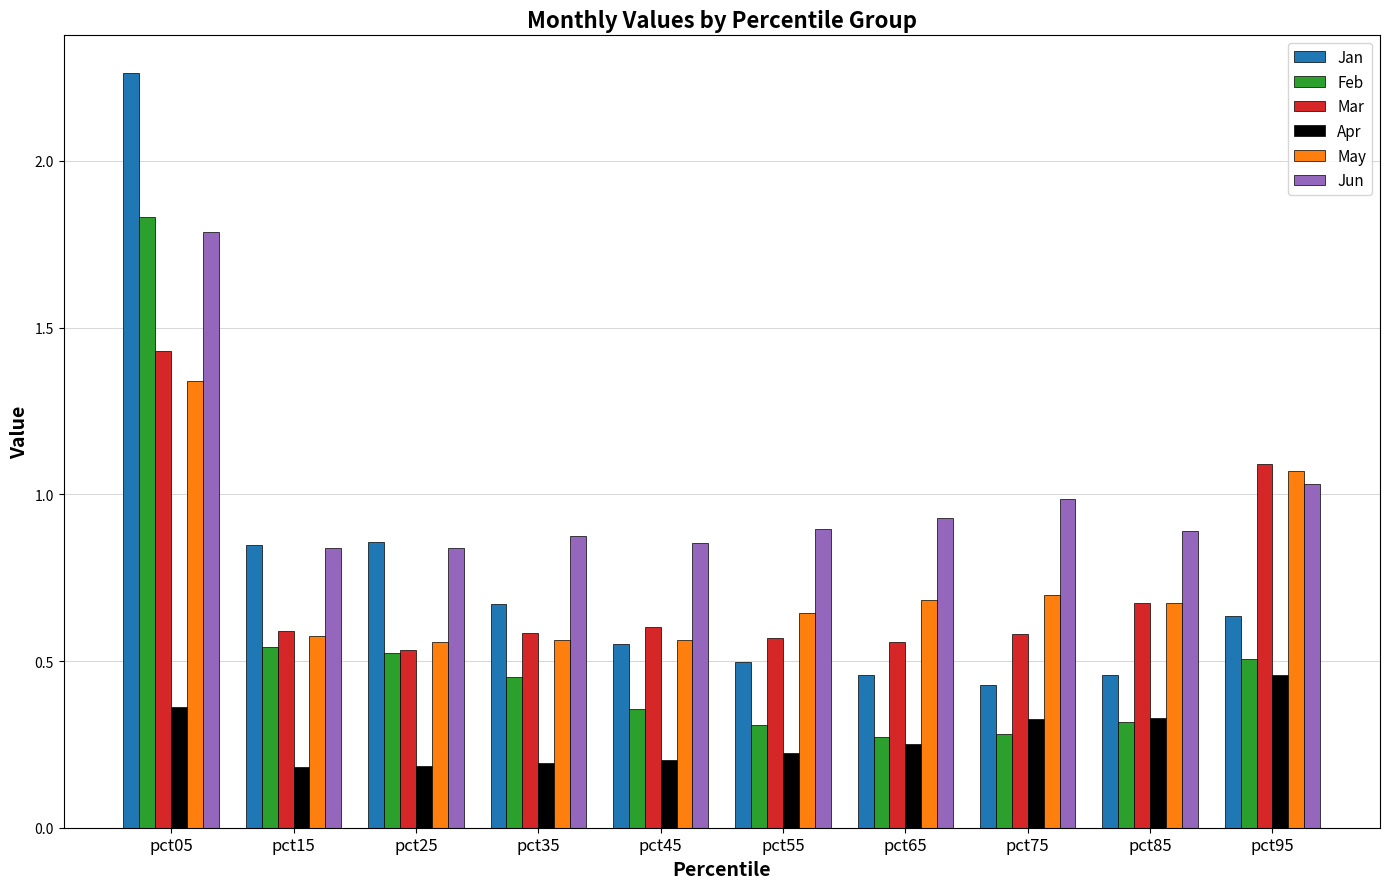

Is it true that Mar equals 0.6 at pct75?

True